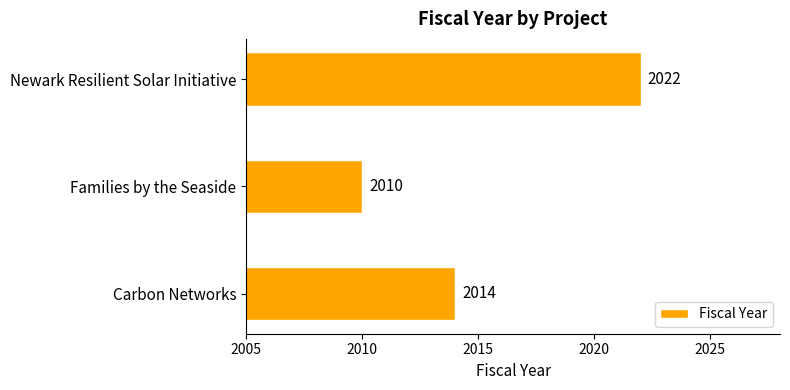

The value at Carbon Networks is 3090. True or false?

False